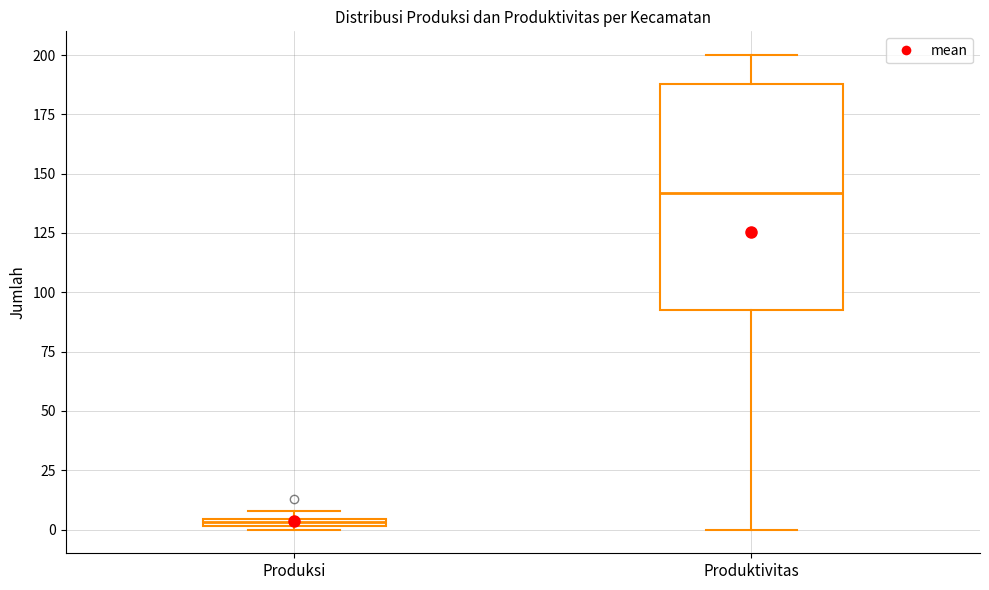

Which box is the tallest, from its lower edge to its upper edge?

Produktivitas